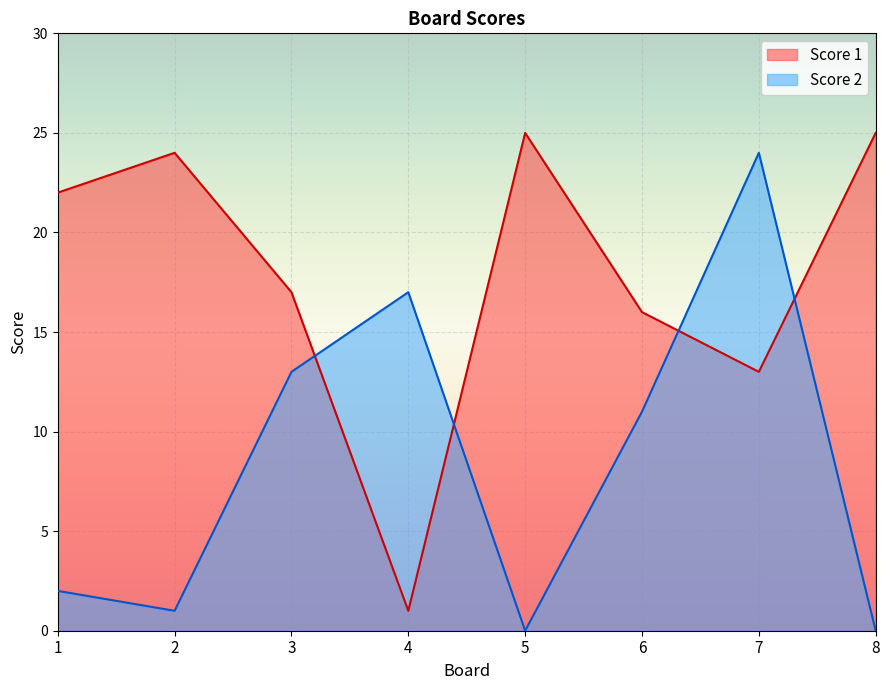

True or false: Score 2 has more than 0 points higher than both neighbors.

True